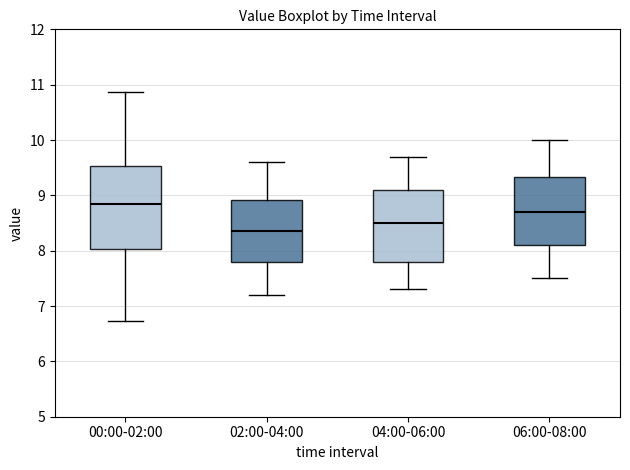

Reading left to right, read every box against the y-axis: the position of its median line, the range the box covers, and the ends of its whiskers. The values are not printed on the chart, so give them approximately, as read against the axis.

00:00-02:00: median 8.9, box 8.0 to 9.5, whiskers 6.7 to 10.9
02:00-04:00: median 8.4, box 7.8 to 8.9, whiskers 7.2 to 9.6
04:00-06:00: median 8.5, box 7.8 to 9.1, whiskers 7.3 to 9.7
06:00-08:00: median 8.7, box 8.1 to 9.3, whiskers 7.5 to 10.0